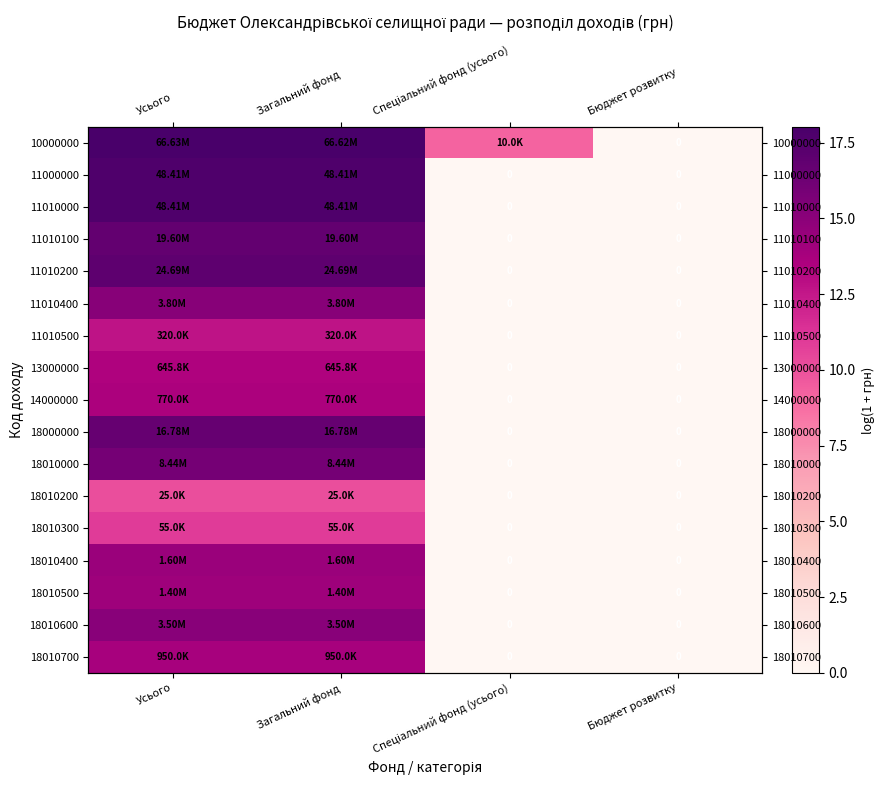

Rank the series by their maximum value, from lowest to highest.

18010200, 18010300, 11010500, 13000000, 14000000, 18010700, 18010500, 18010400, 18010600, 11010400, 18010000, 18000000, 11010100, 11010200, 11000000, 11010000, 10000000